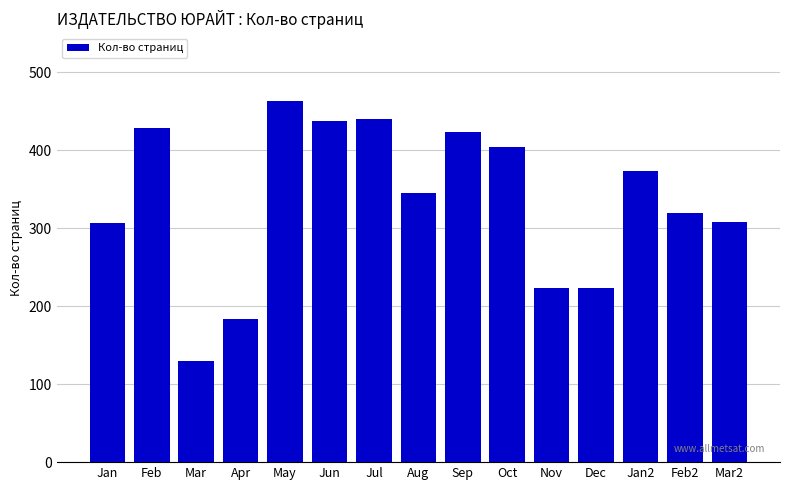

Between Oct and Sep, which is larger?

Sep